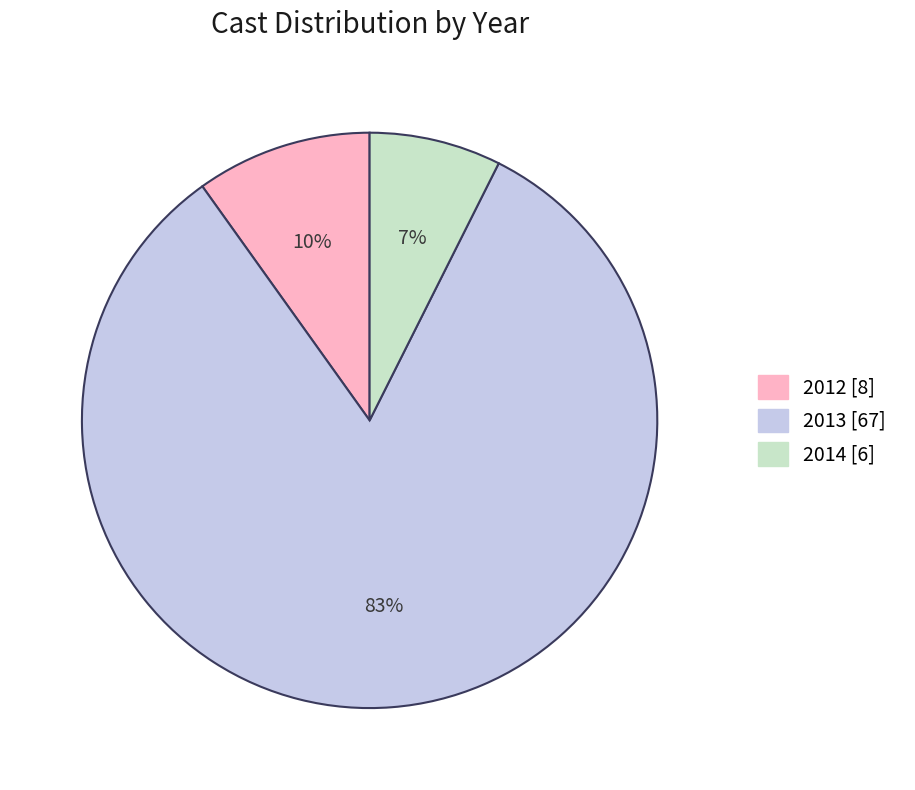

Between 2014 and 2012, which is larger?

2012